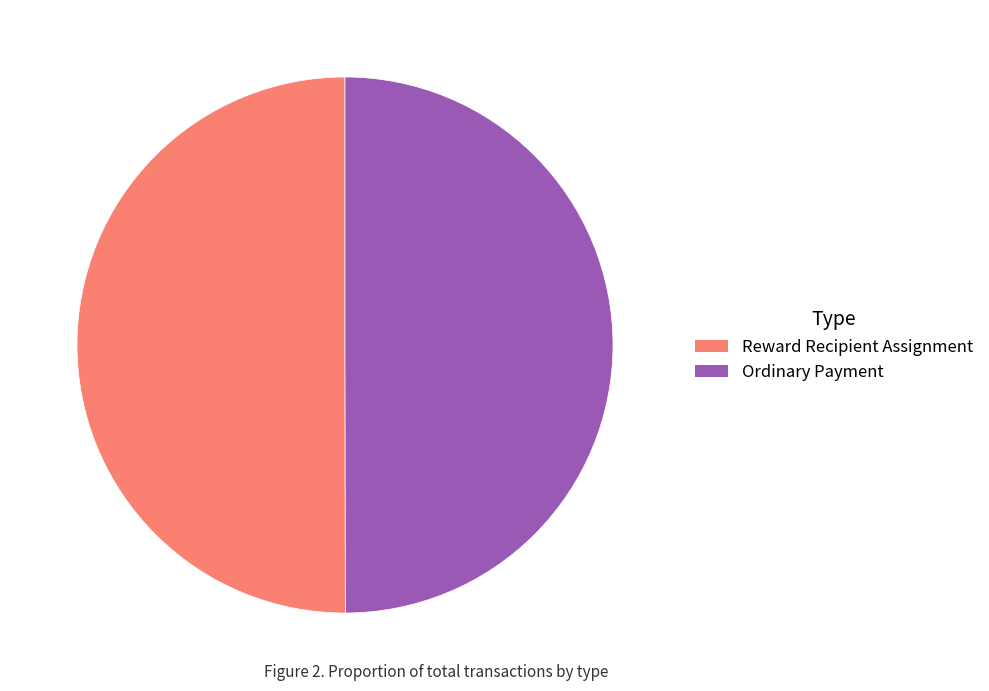

Is the sum of Ordinary Payment and Reward Recipient Assignment greater than half?

Yes